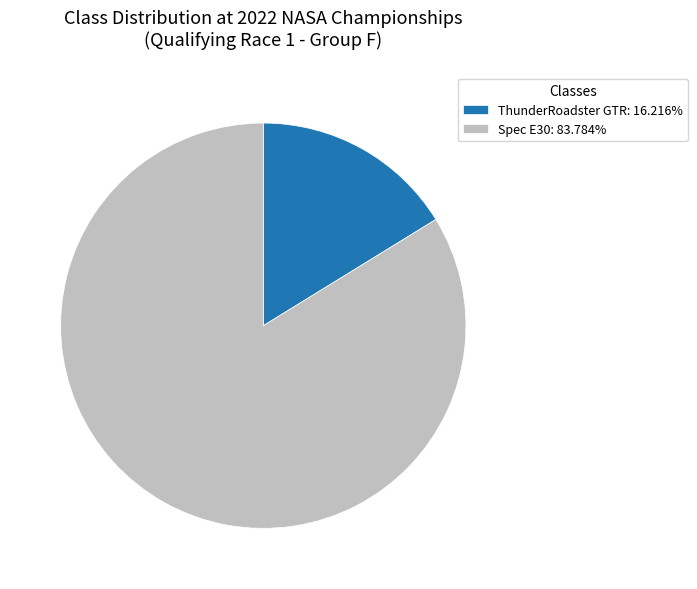

How many slices are in this pie chart?

2